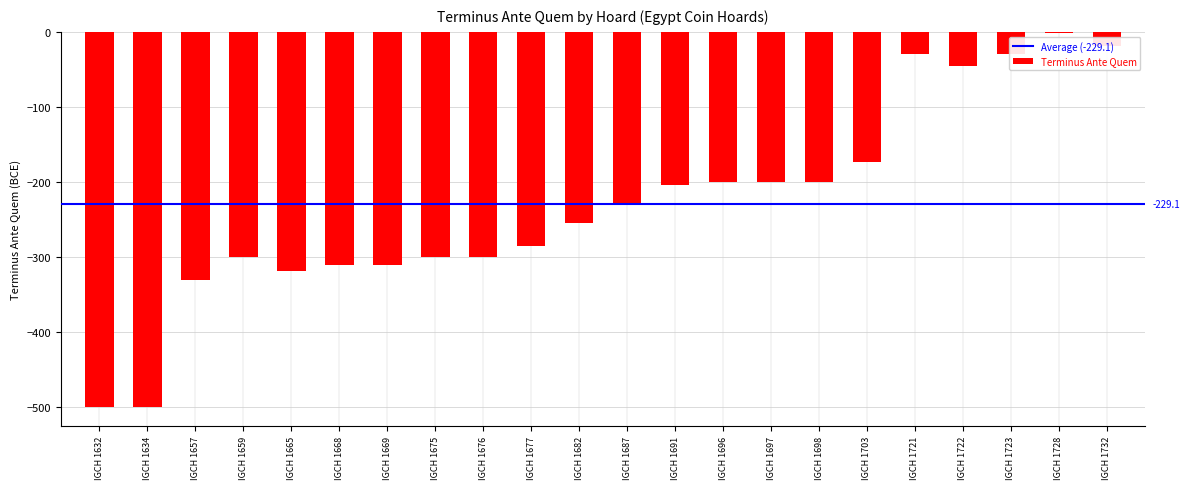

Reading right to left, list all the values displayed in this chart.

IGCH 1732=-19	IGCH 1728=-1	IGCH 1723=-30	IGCH 1722=-45	IGCH 1721=-30	IGCH 1703=-174	IGCH 1698=-200	IGCH 1697=-200	IGCH 1696=-200	IGCH 1691=-204	IGCH 1687=-230	IGCH 1682=-255	IGCH 1677=-285	IGCH 1676=-300	IGCH 1675=-300	IGCH 1669=-310	IGCH 1668=-310	IGCH 1665=-318	IGCH 1659=-300	IGCH 1657=-330	IGCH 1634=-500	IGCH 1632=-500